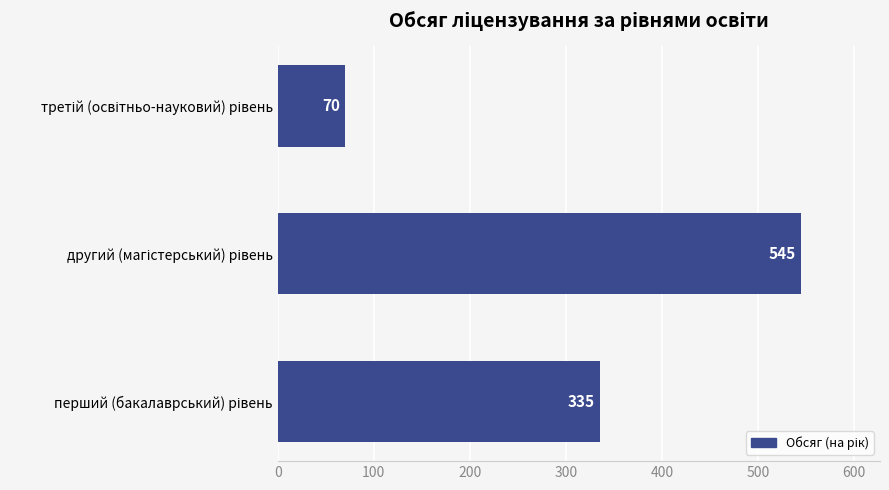

How many distinct data groups are displayed?

1